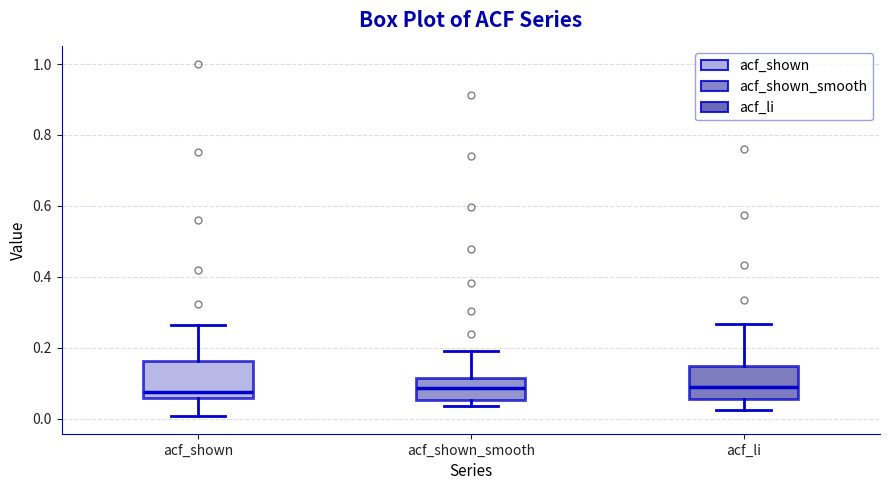

Where is the lower edge of the box for acf_shown_smooth on the y-axis? The values are not printed on the chart, so give them approximately, as read against the axis.

0.06